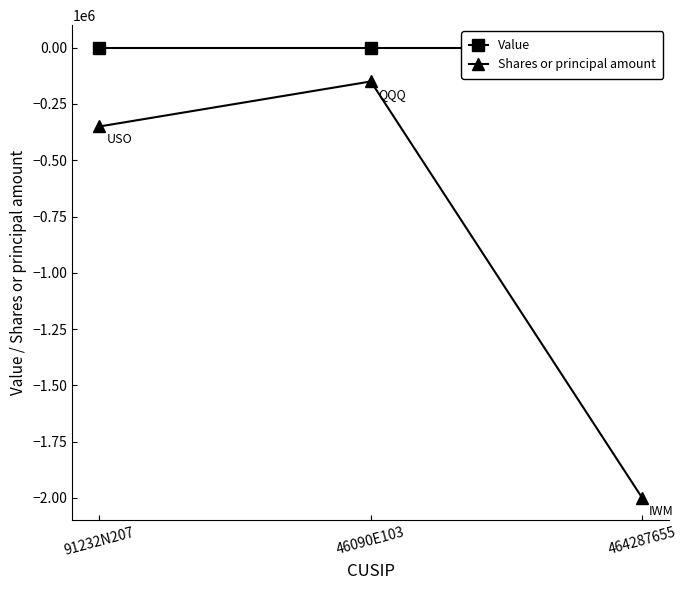

Rank the series by their maximum value, from lowest to highest.

Shares or principal amount, Value